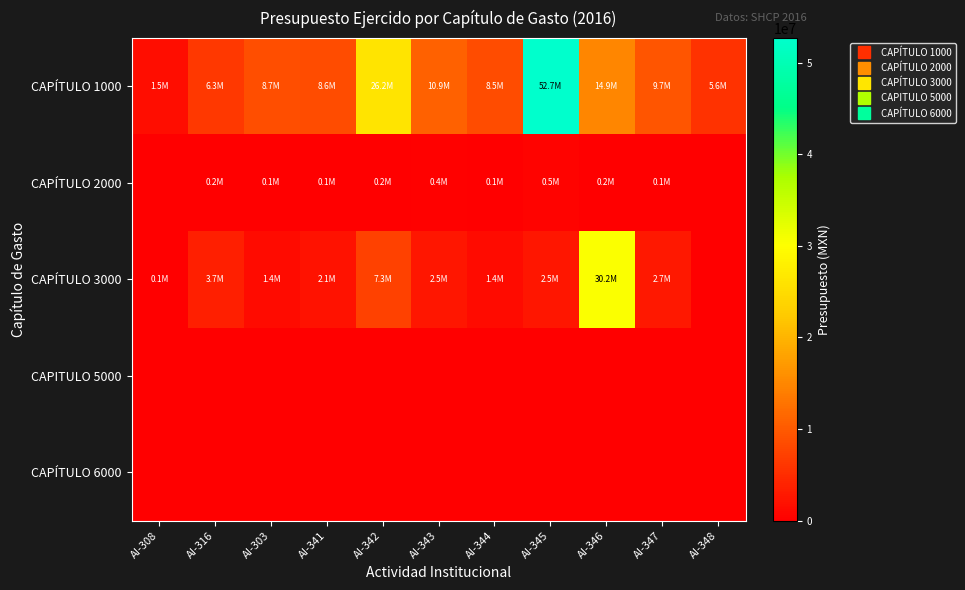

How many categories are shown in the chart?

11